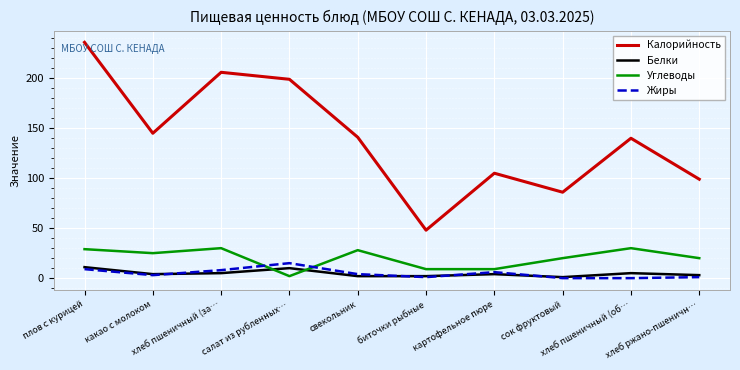

After their last crossing, which series has the higher values: Жиры or Углеводы?

Углеводы